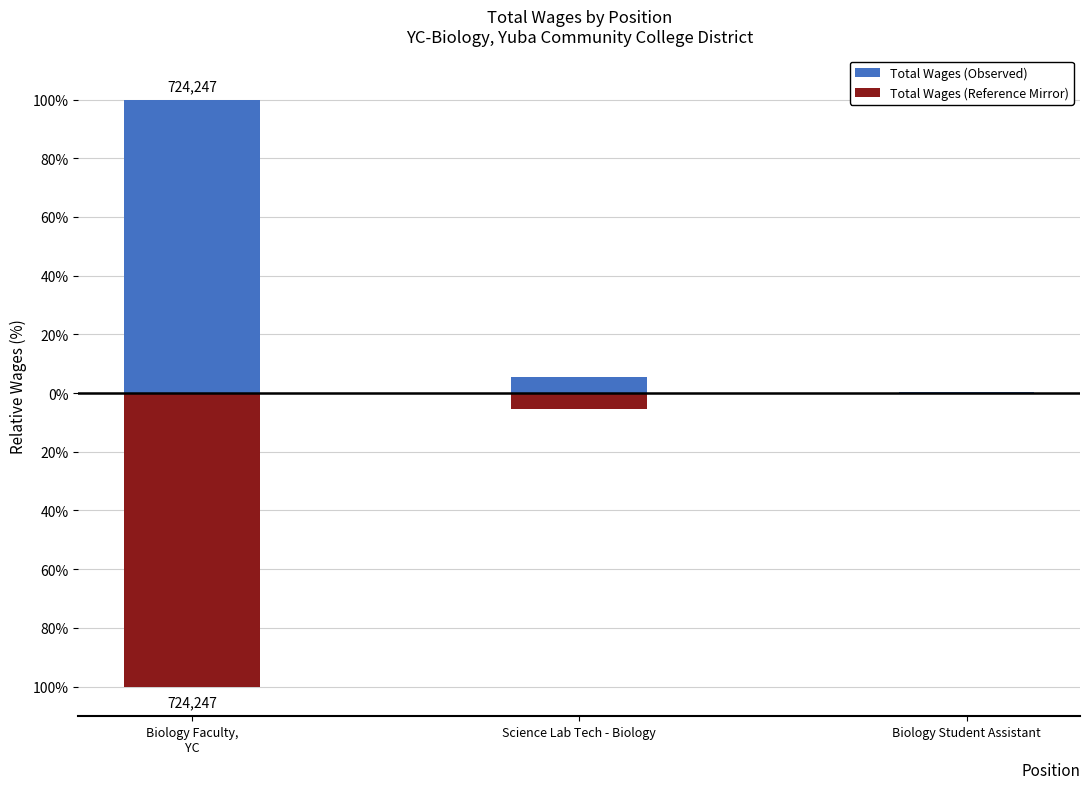

How many bars are there in total?

6